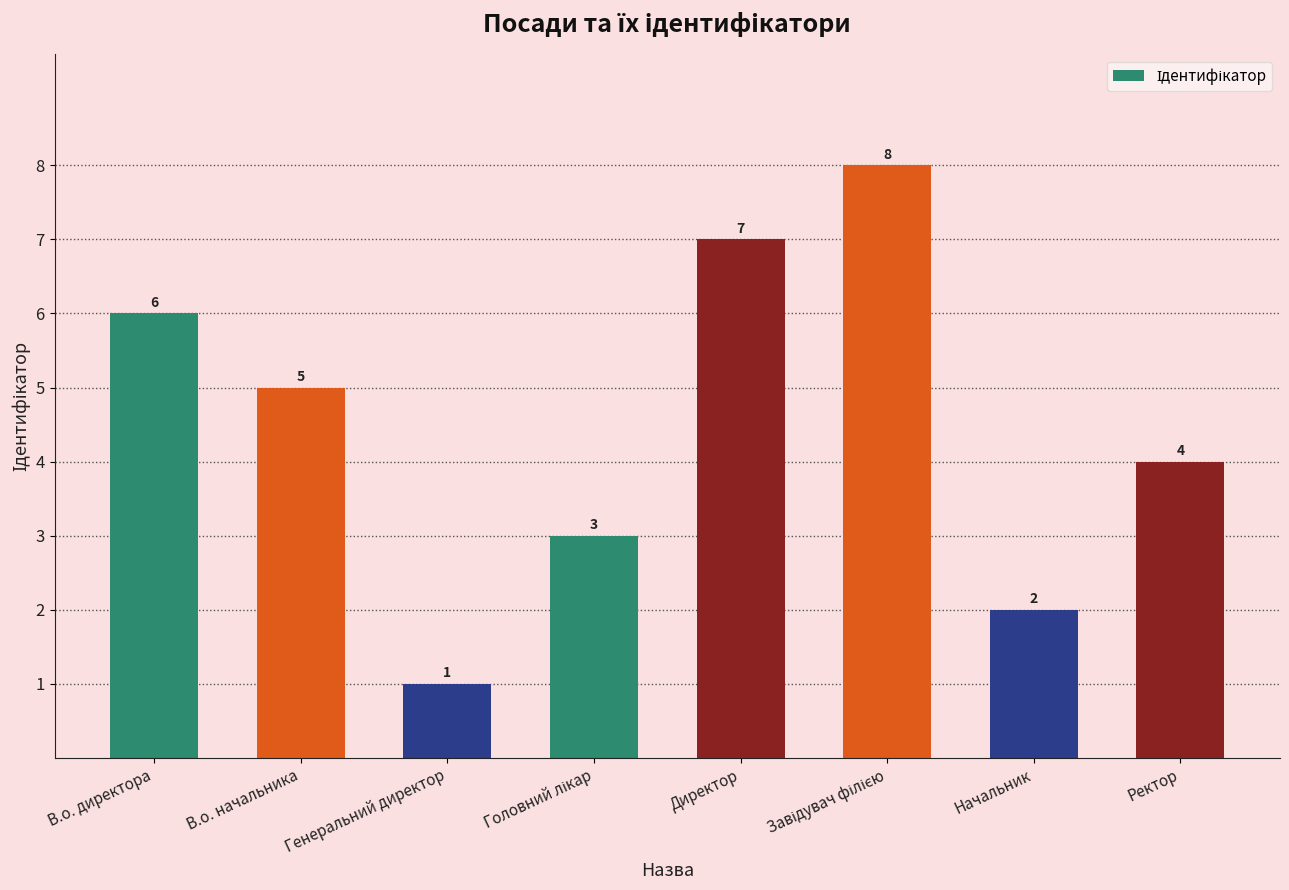

What is the change in value from Генеральний директор to Ректор?

+3